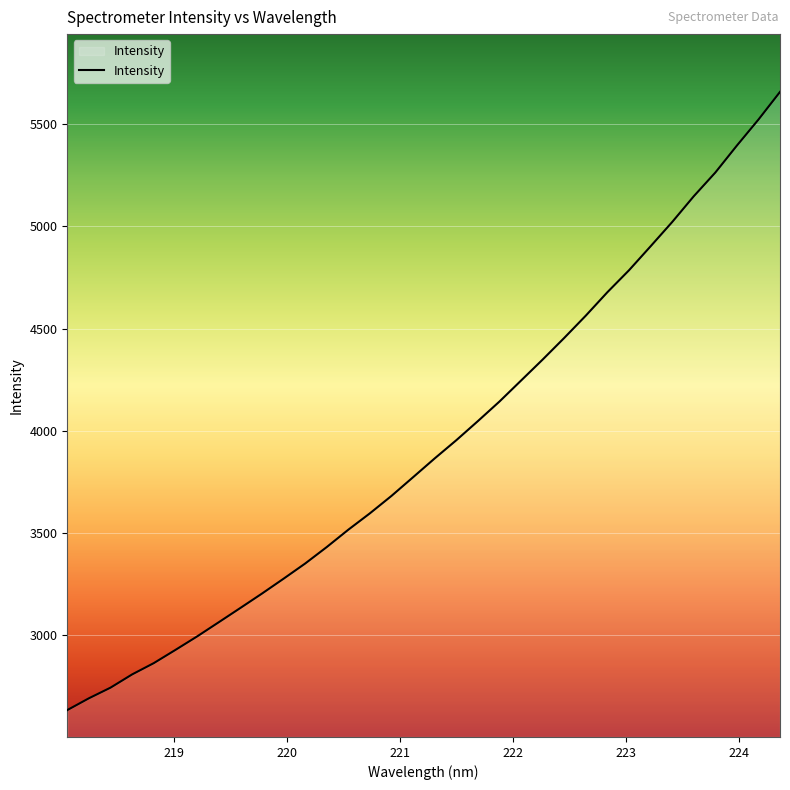

What is the minimum value shown in the chart?

2632.4